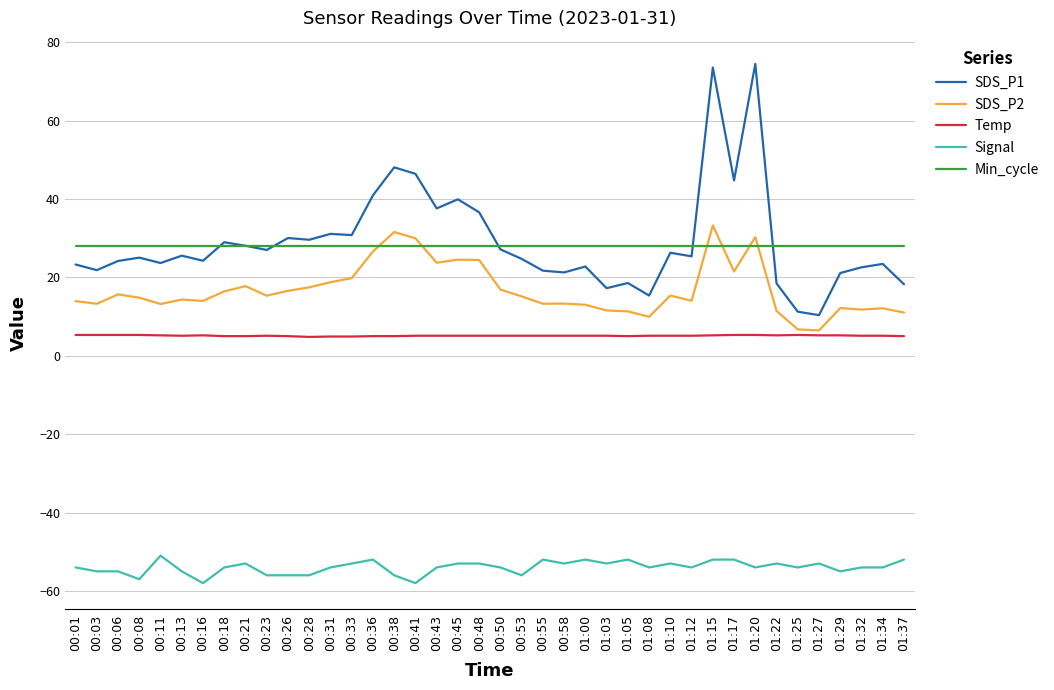

How many lines are shown in the chart?

5